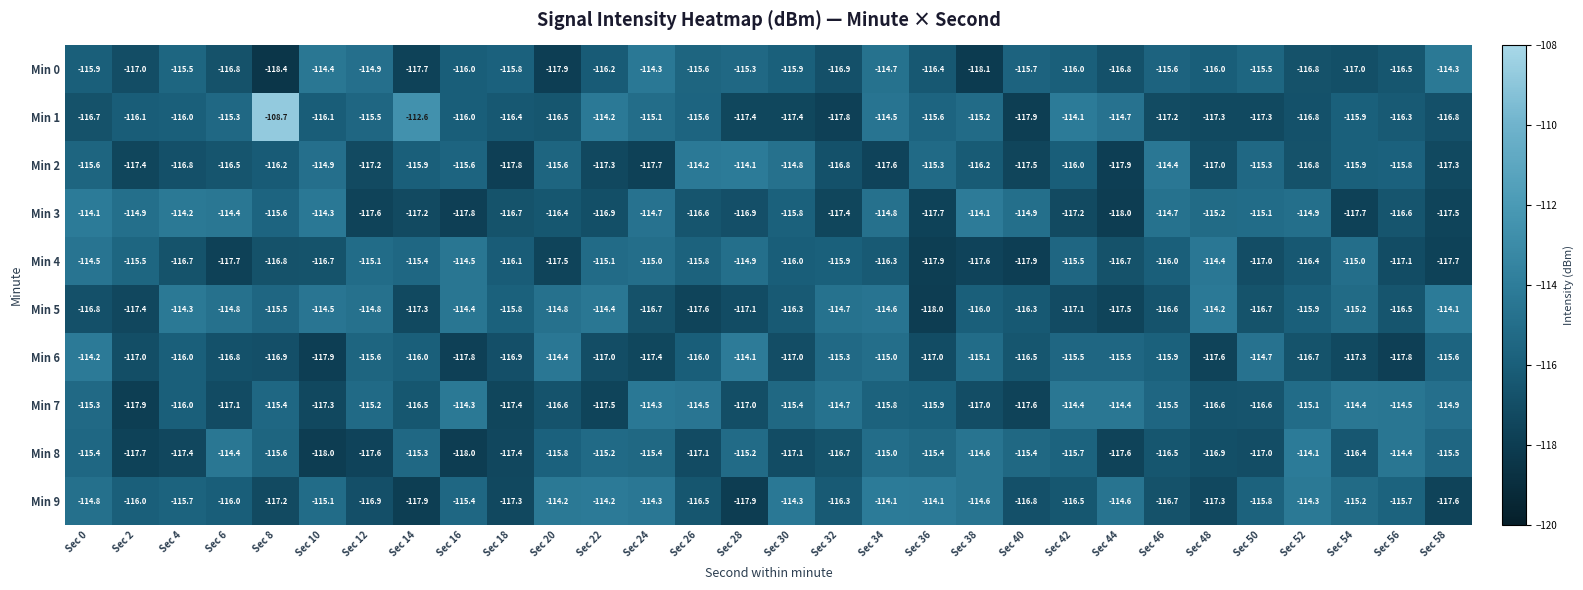

How many values in the Min 3 series exceed -115?

11